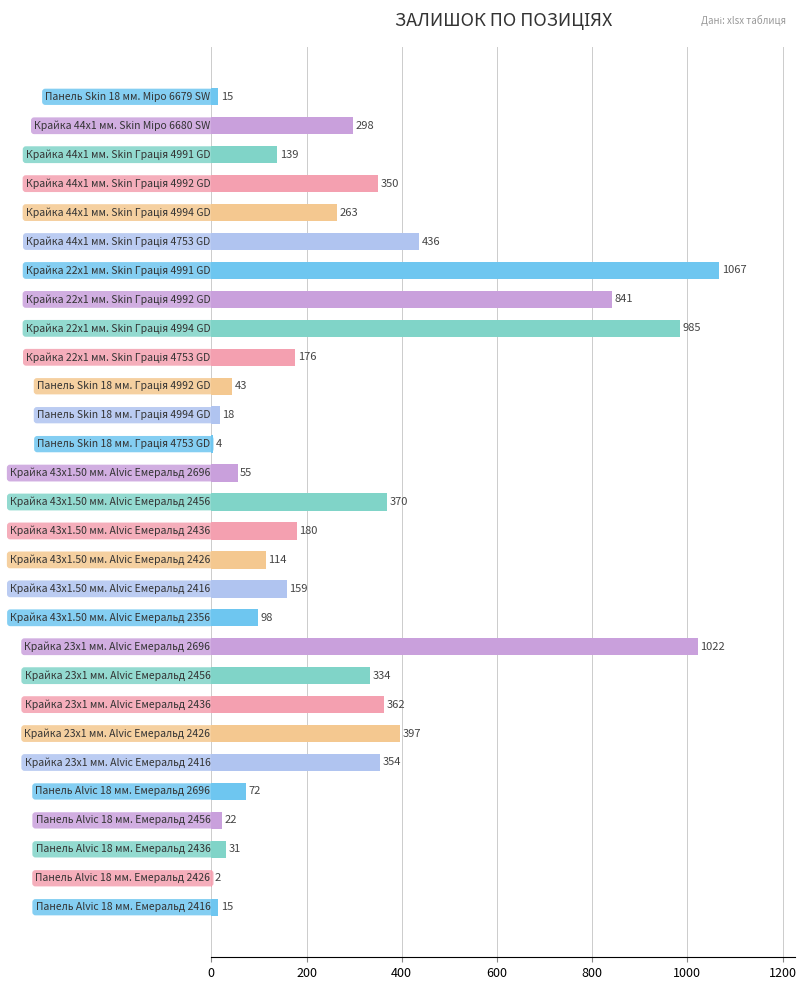

What is the greatest value displayed?

1067